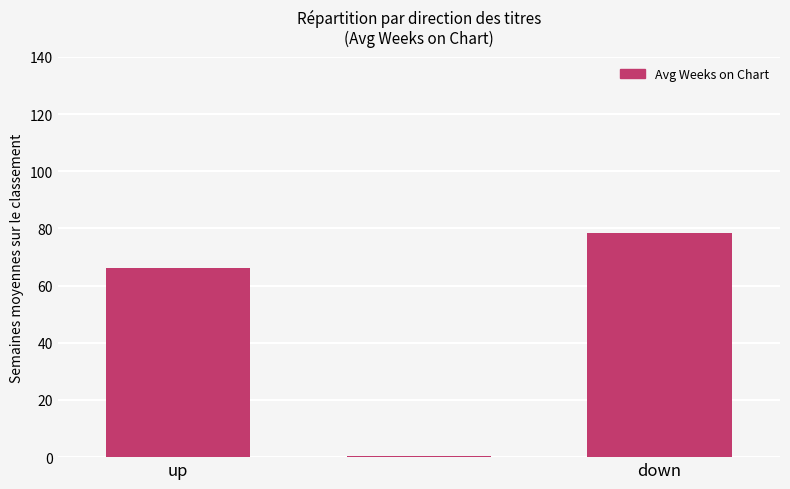

What is the difference between the maximum and minimum values?

78.0